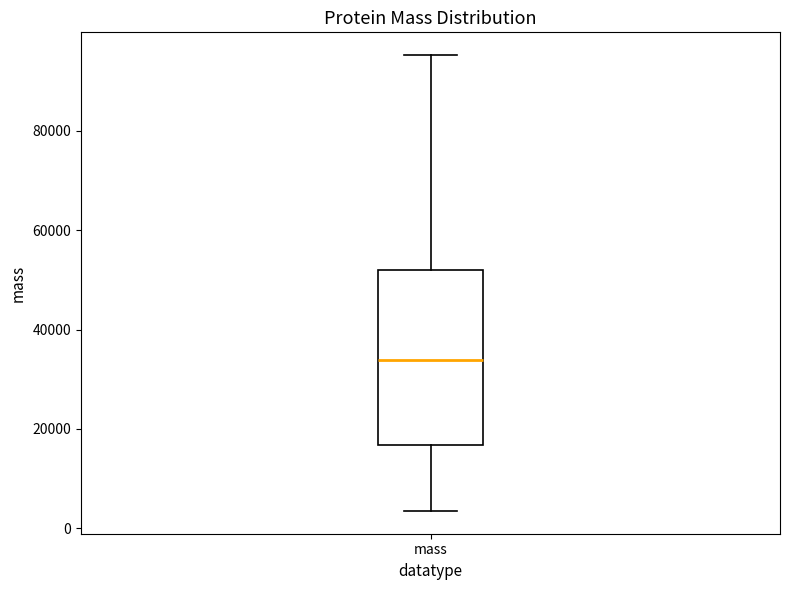

Read this box plot against the y-axis: the position of the median line, the range covered by the box, and the ends of both whiskers. The values are not printed on the chart, so give them approximately, as read against the axis.

median 34000, box 16000 to 52000, whiskers 4000 to 96000